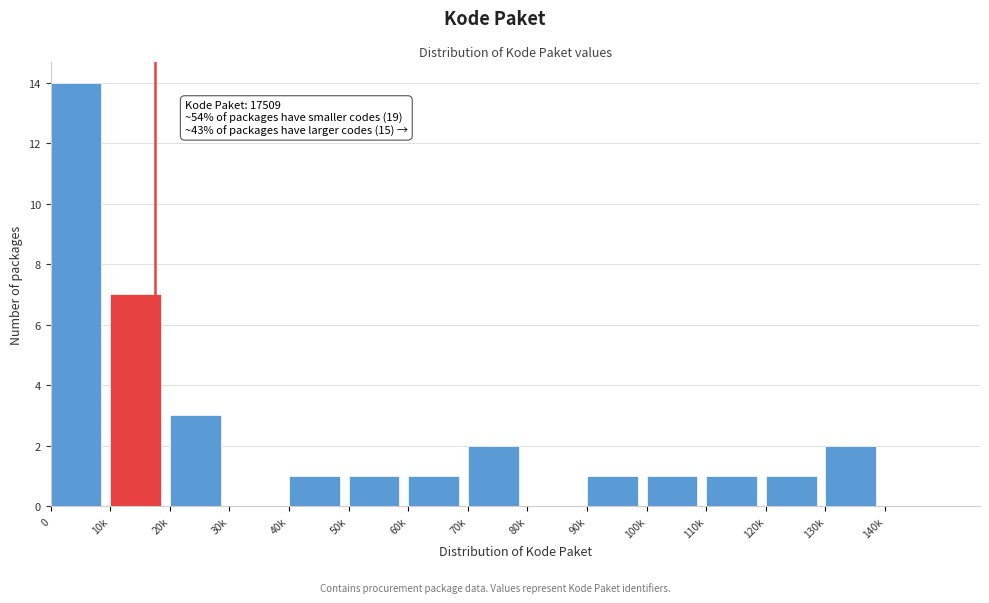

Reading left to right, what are all the values shown in this chart?

0=14	10k=7	20k=3	30k=0	40k=1	50k=1	60k=1	70k=2	80k=0	90k=1	100k=1	110k=1	120k=1	130k=2	140k=0